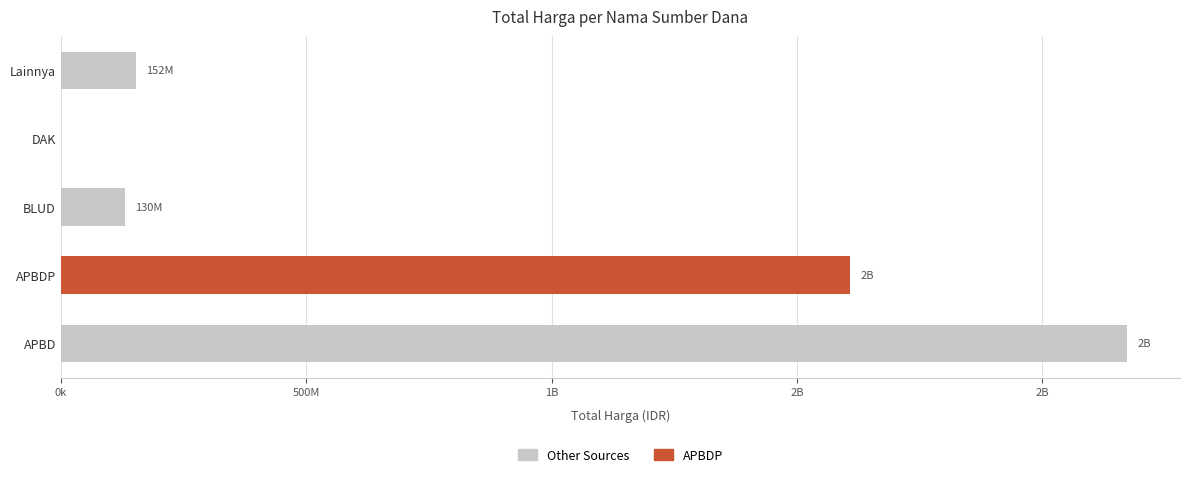

Between DAK and APBDP, which is larger?

APBDP